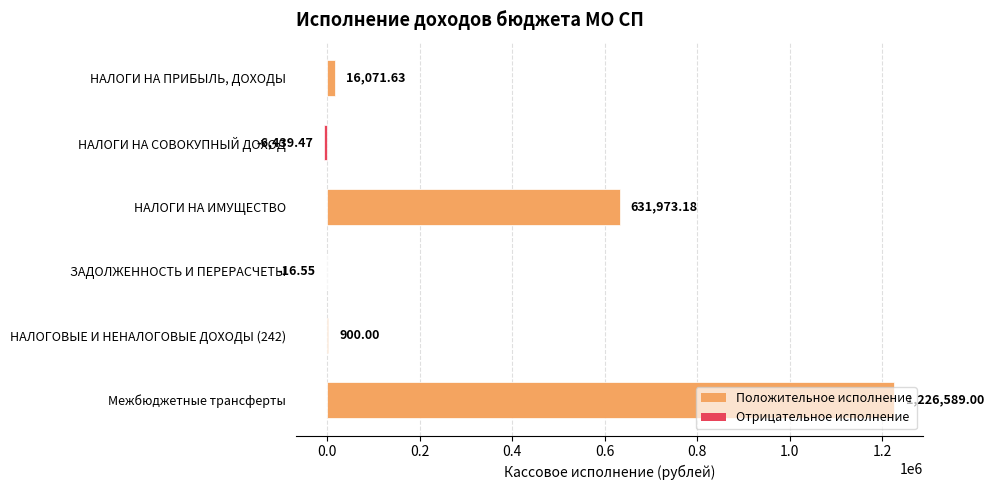

At which label is the value closest to 610074?

НАЛОГИ НА ИМУЩЕСТВО